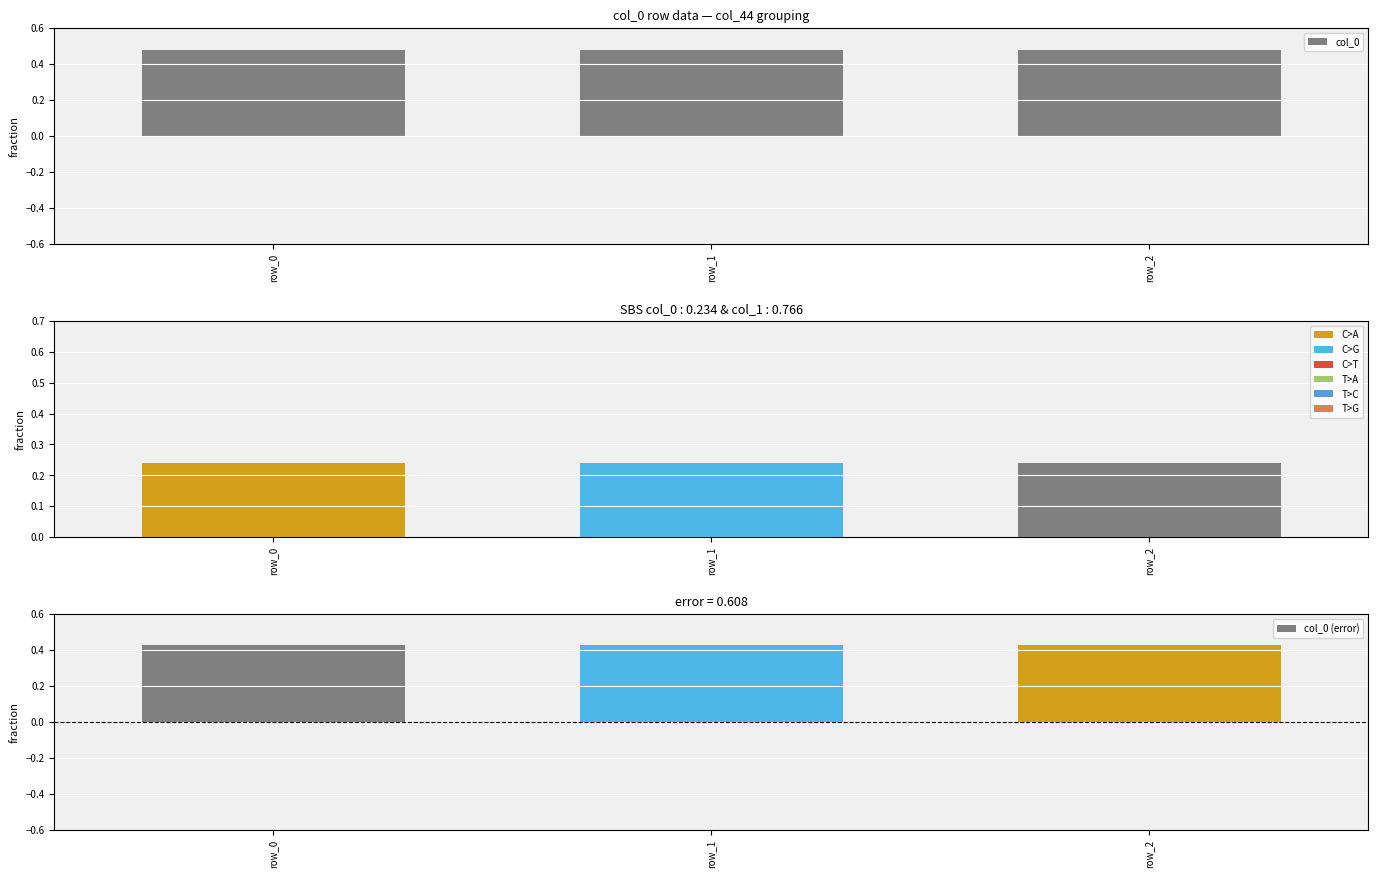

Which series has the largest total across all categories?

col_0